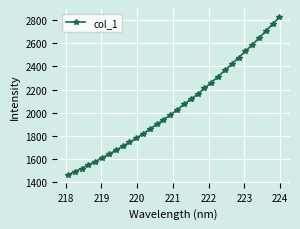

What is the difference between the second highest and second lowest values?

1269.7